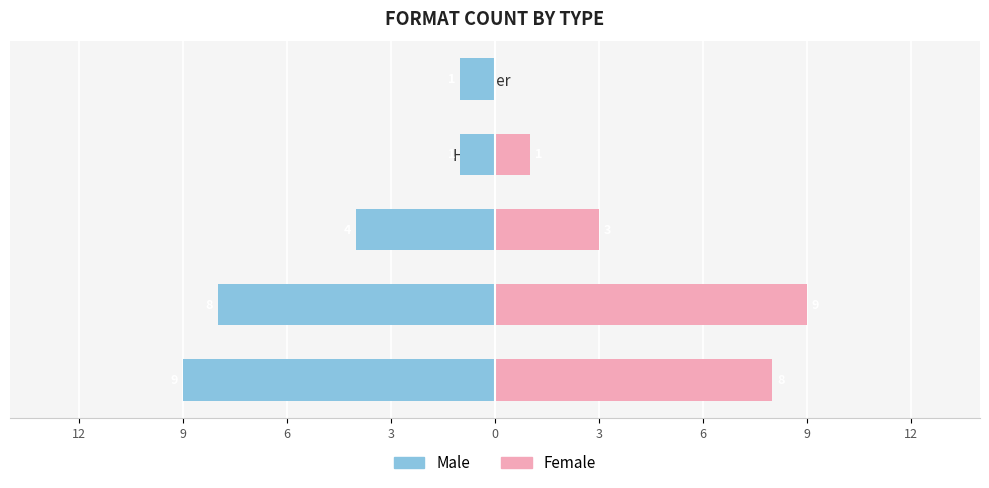

How many distinct data groups are displayed?

2